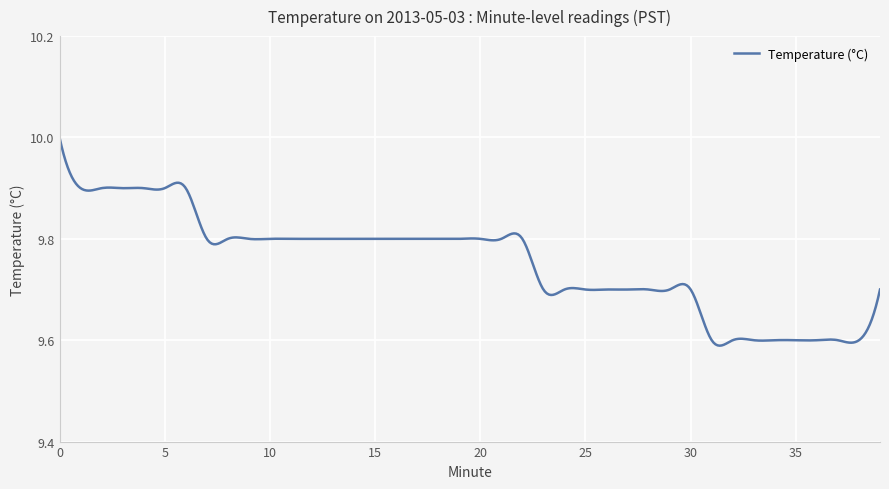

What is the difference between the maximum and minimum values?

0.4